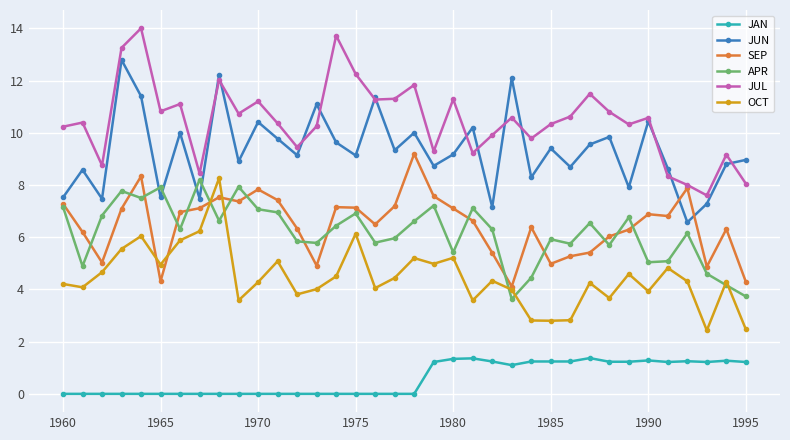

What is the maximum value for APR?

8.2